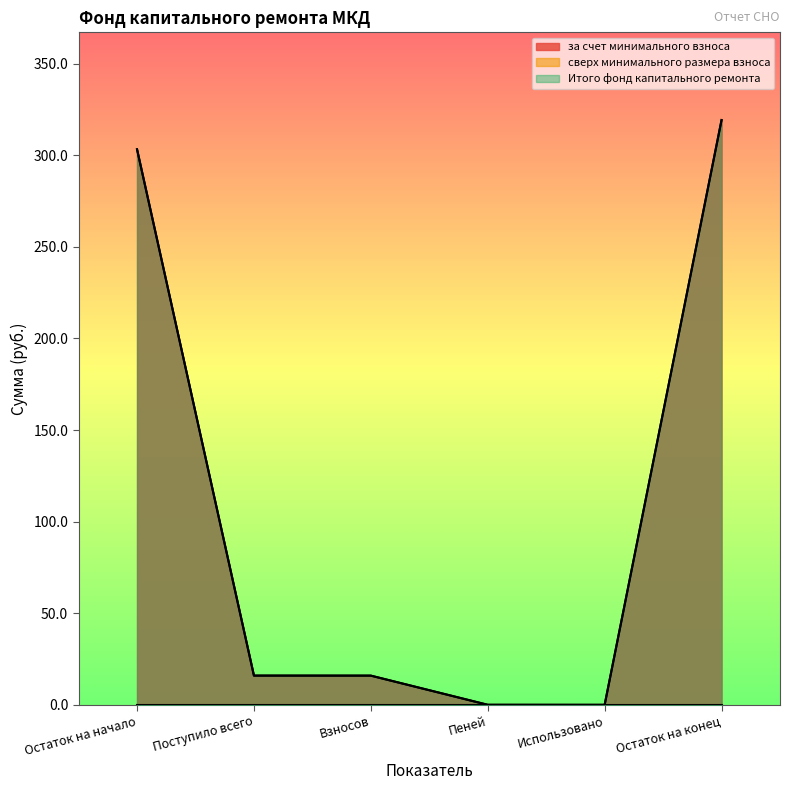

At which category is the sum across all series the highest?

Остаток на конец